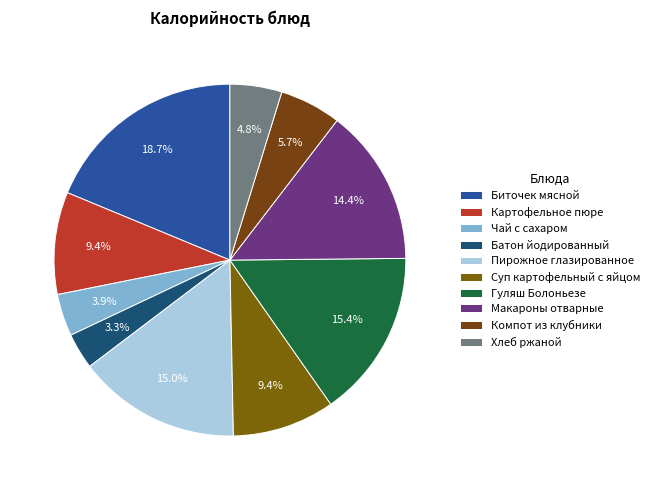

True or false: Пирожное глазированное accounts for 15% of the total.

True